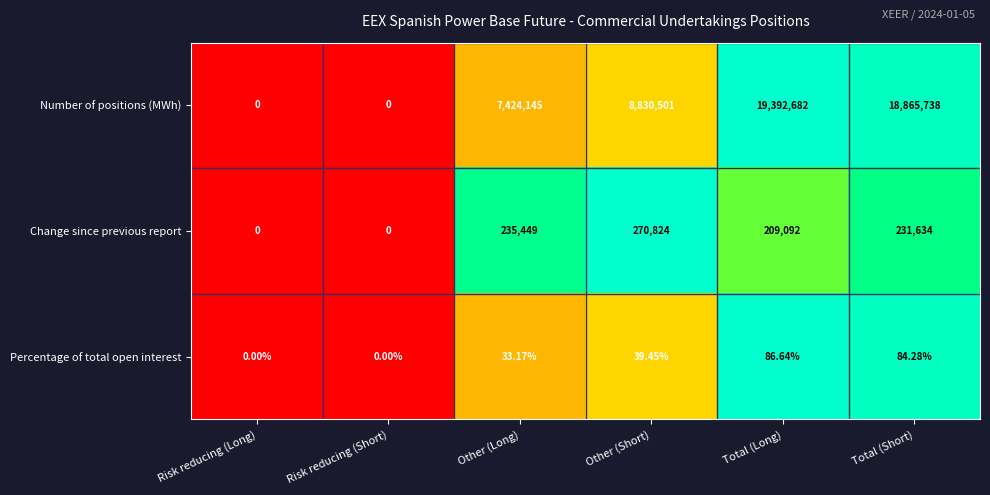

Rank the series by their maximum value, from lowest to highest.

Percentage of total open interest, Change since previous report, Number of positions (MWh)